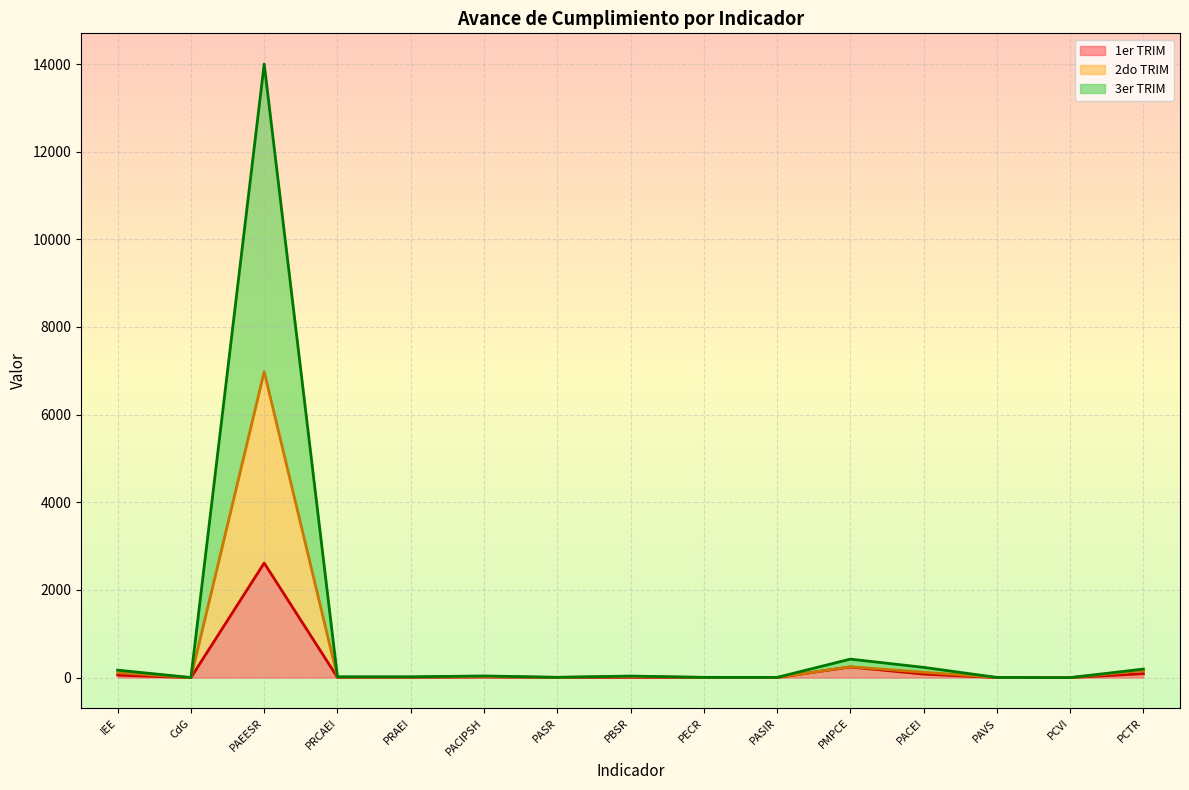

What is the highest value of the 1er TRIM series?

2614.0